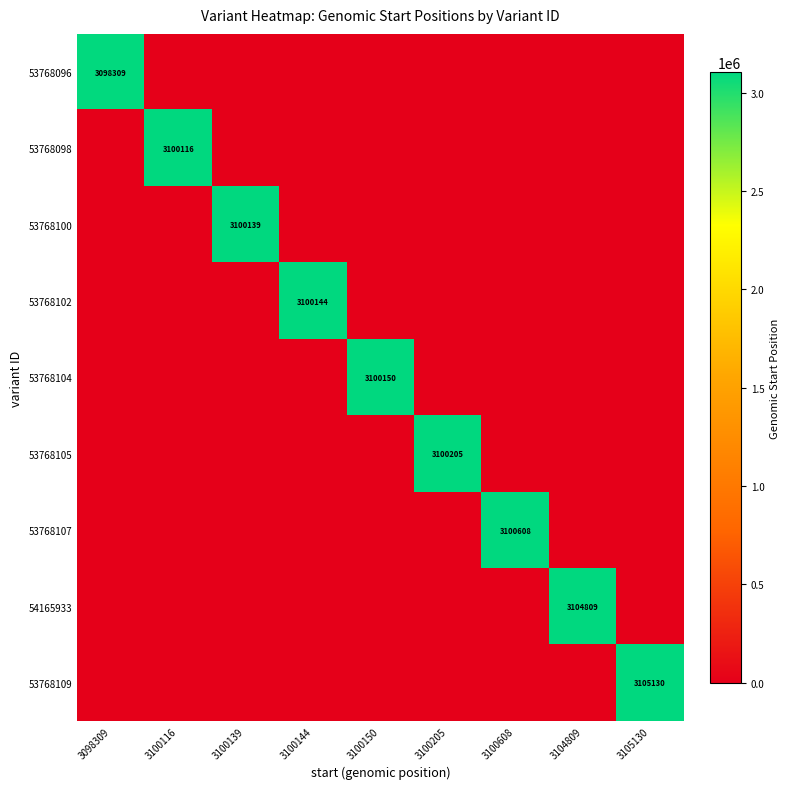

True or false: 53768096 has a value of 3098309 at 3098309.

True